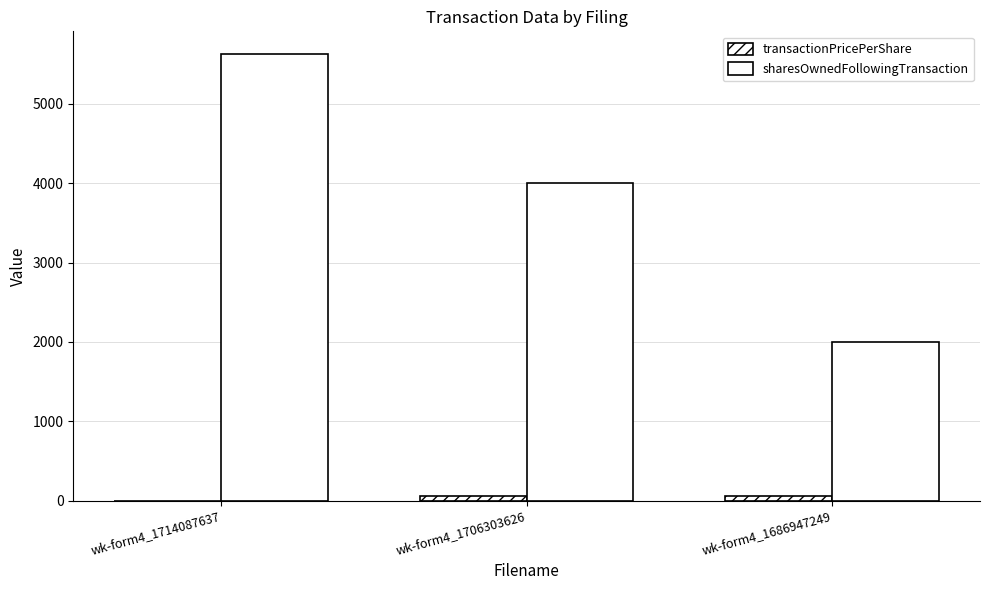

Is it true that sharesOwnedFollowingTransaction equals 6050.3 at wk-form4_1706303626?

False